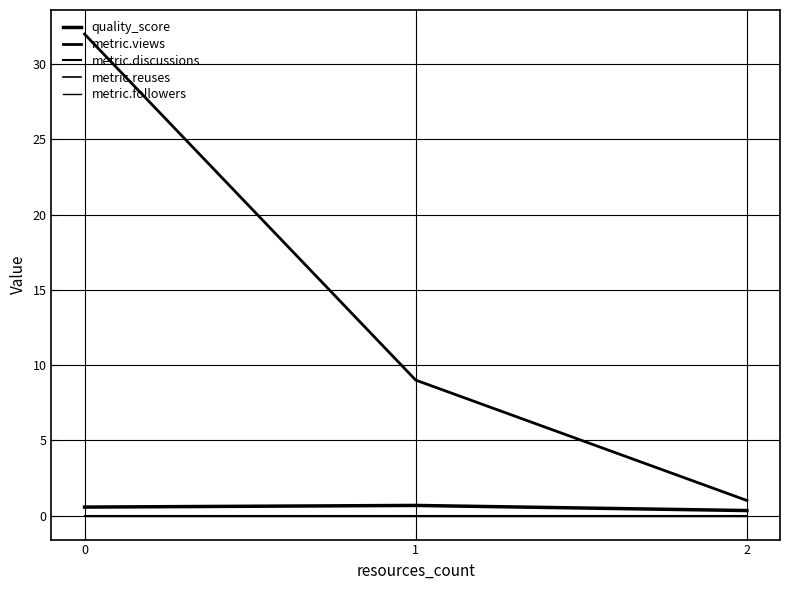

Is this an area chart (filled region under the line)?

No